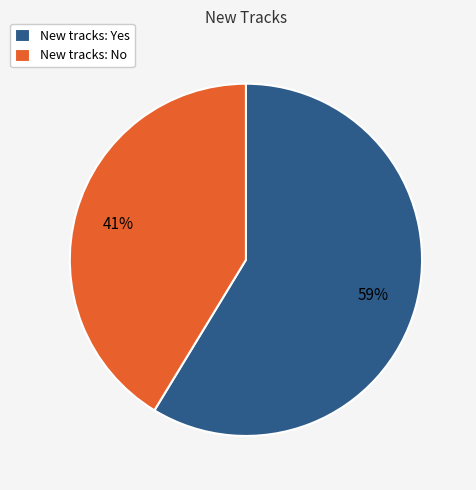

True or false: New tracks: Yes accounts for 59% of the total.

True